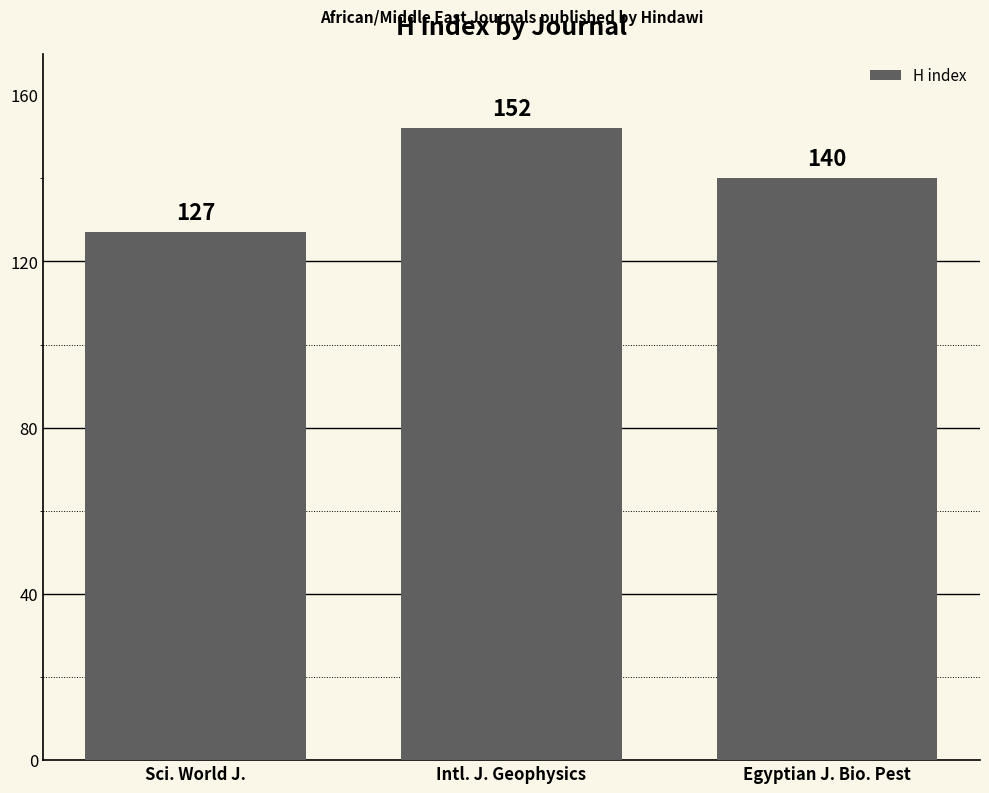

What is the minimum value shown in the chart?

127